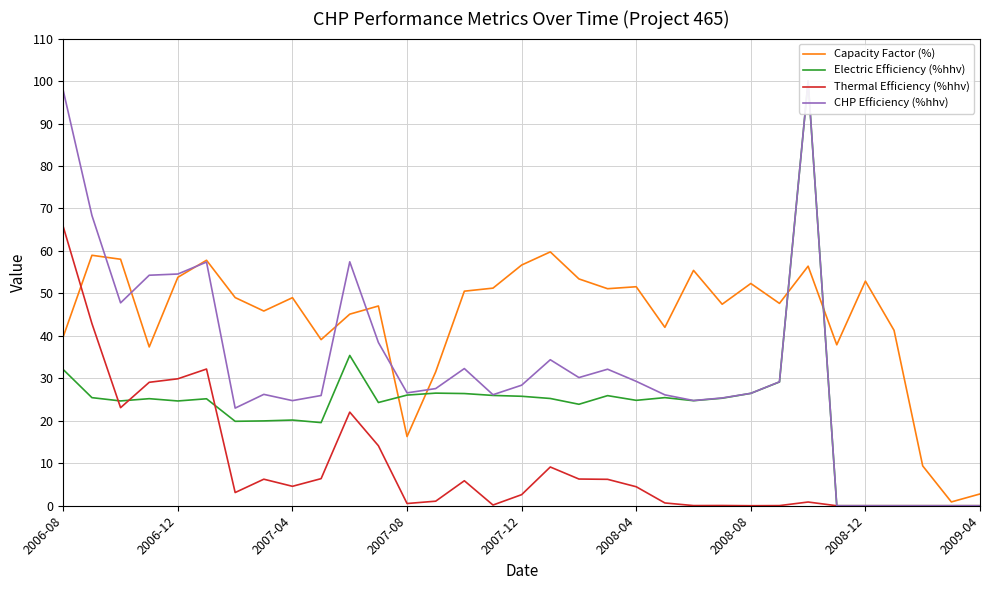

After their last crossing, which series has the higher values: Electric Efficiency (%hhv) or Thermal Efficiency (%hhv)?

Electric Efficiency (%hhv)